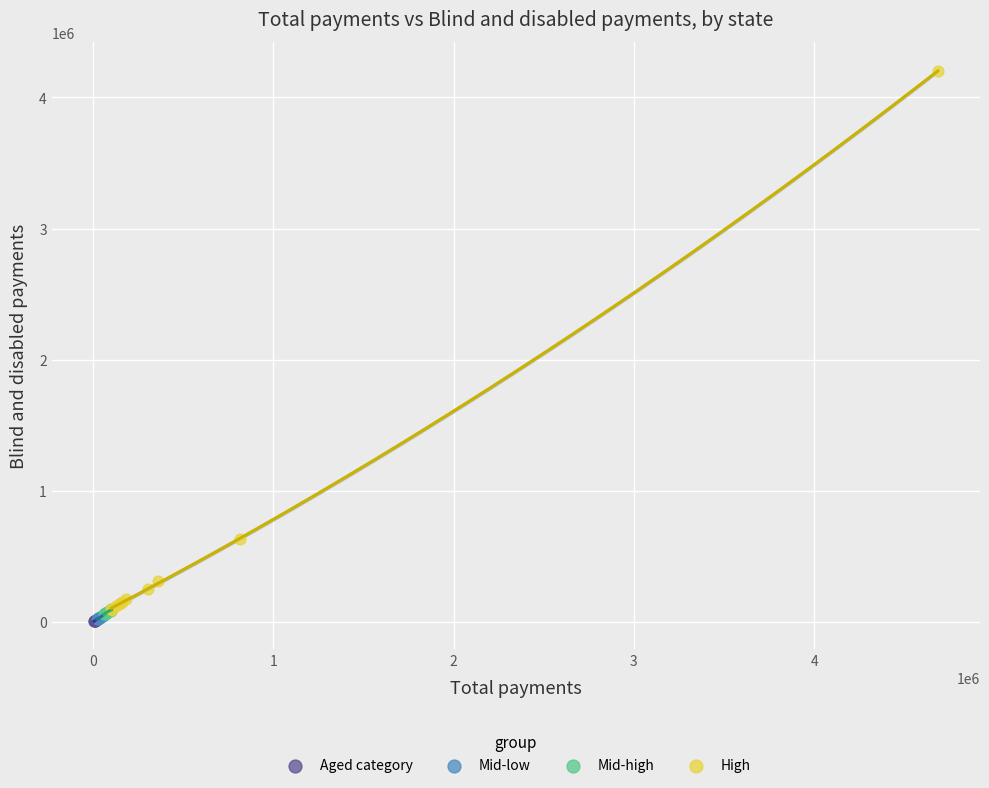

Which series contains the highest Y value?

High